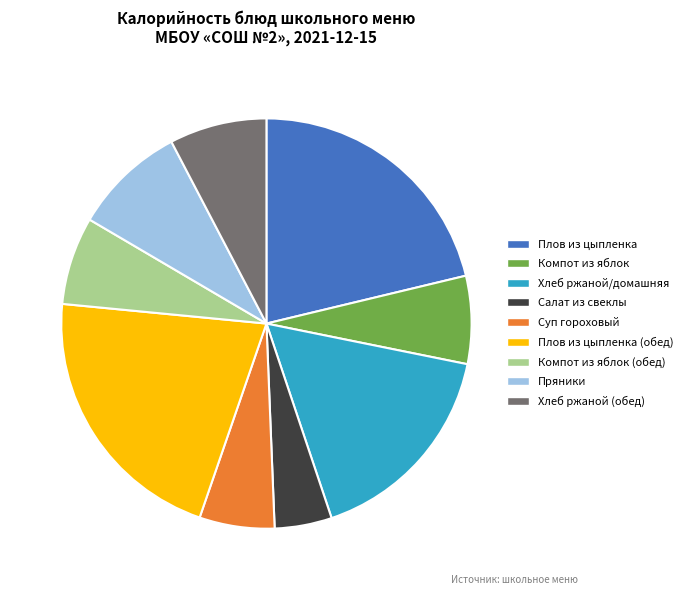

Which slice is the smallest?

Салат из свеклы